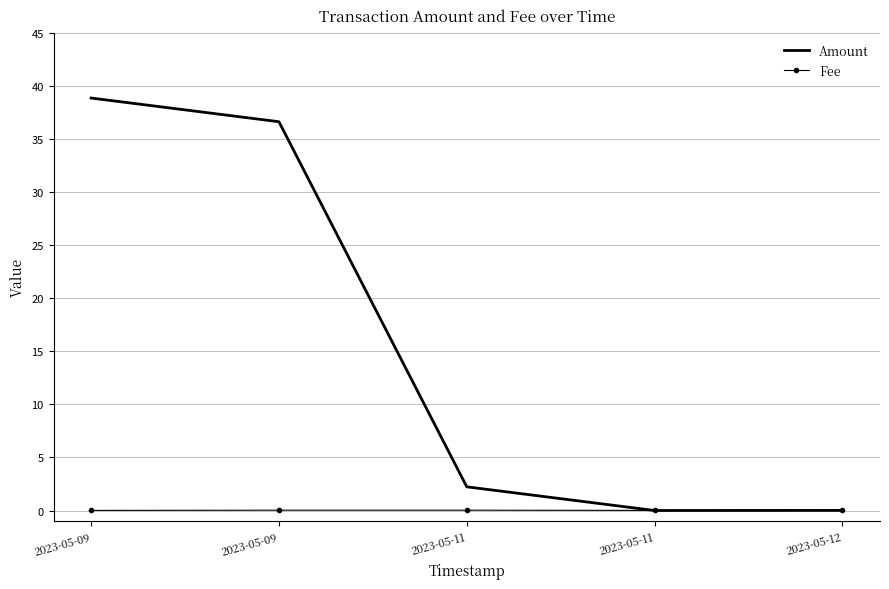

Which has a higher value, 2023-05-11 or 2023-05-11?

2023-05-11